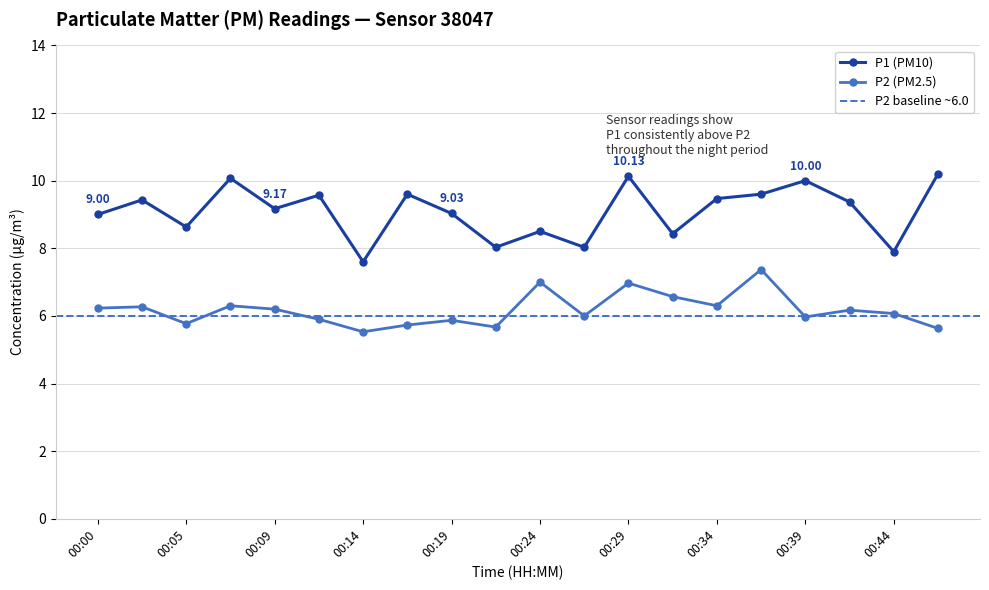

Between 00:12 and 00:39, which is larger?

00:39